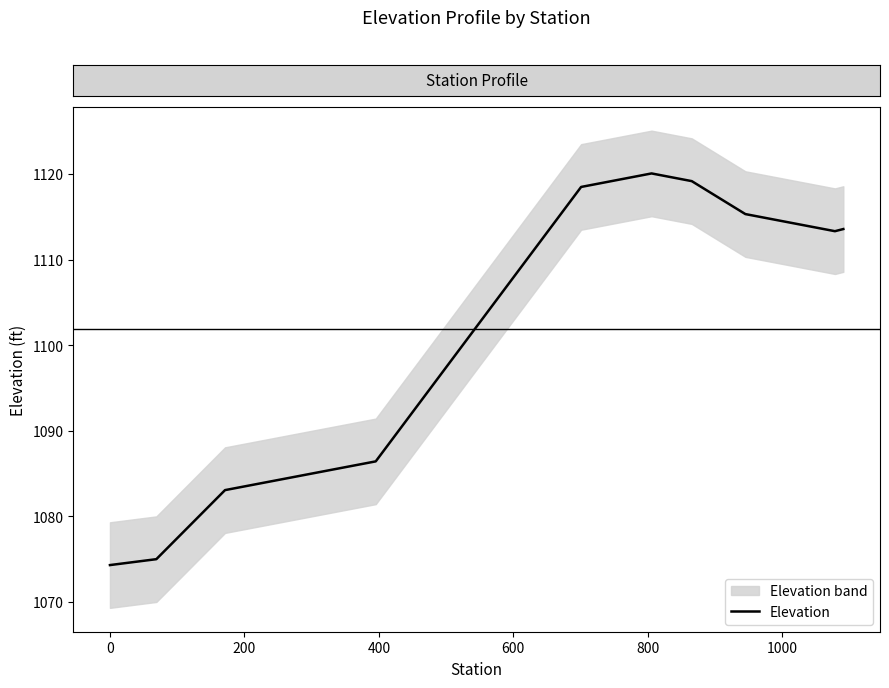

What is the label of the 6th point from the left?

800